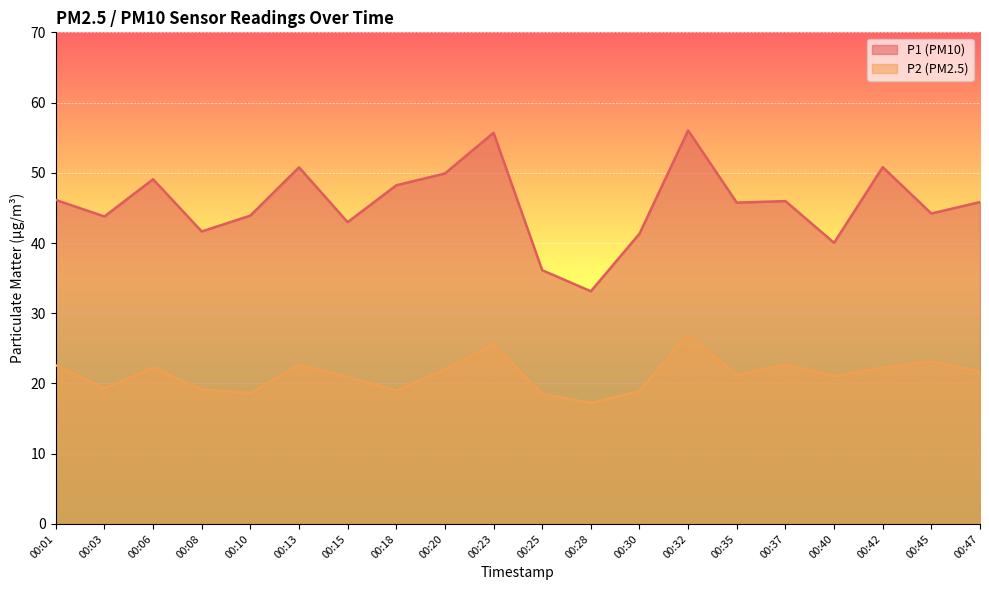

How many interior local valleys does the P2 series have?

6